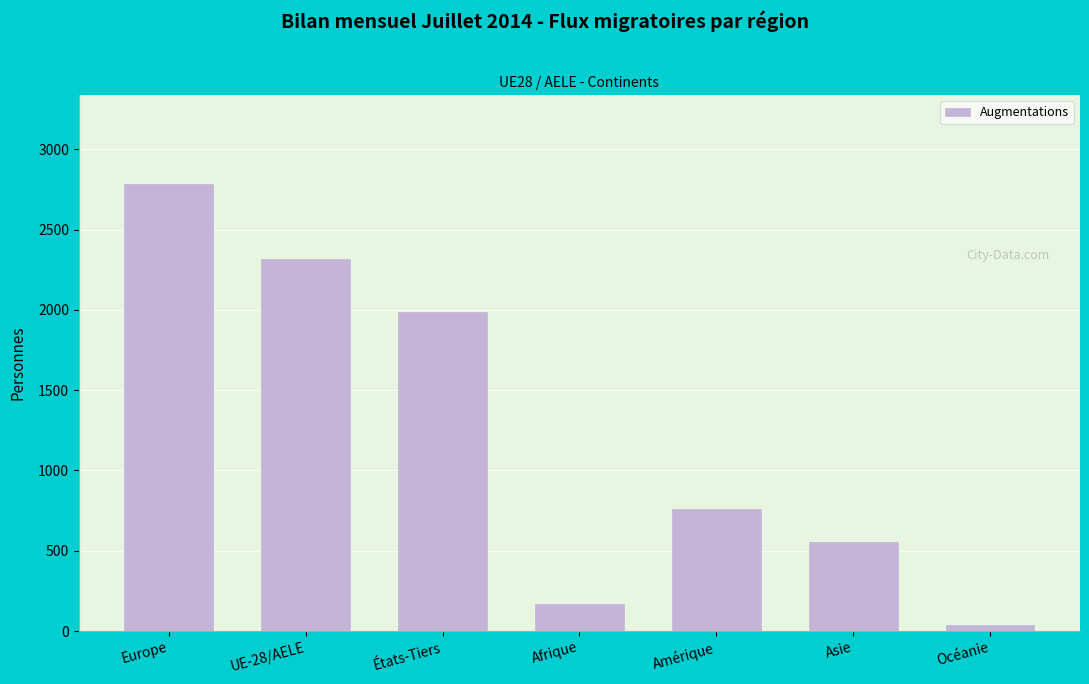

Which label corresponds to the largest value in the chart?

Europe